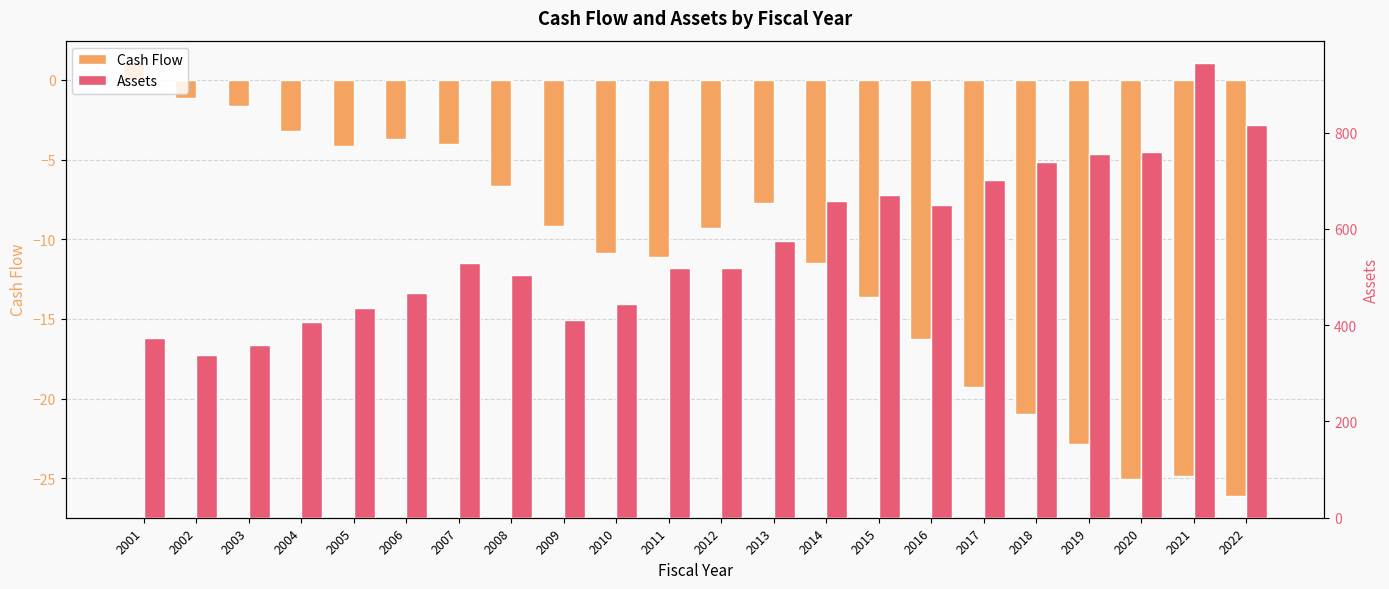

What is the approximate value of Cash Flow at 2016?

-16.3